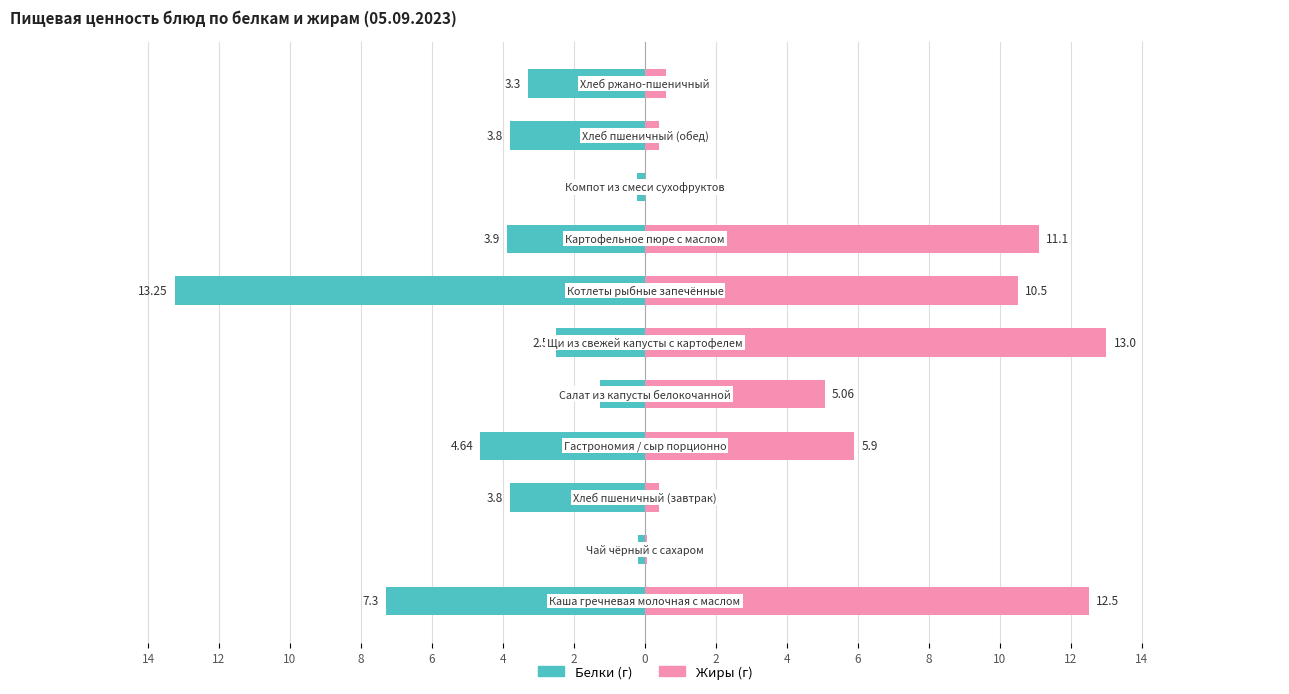

What are all the series names shown in the legend?

Белки, Жиры